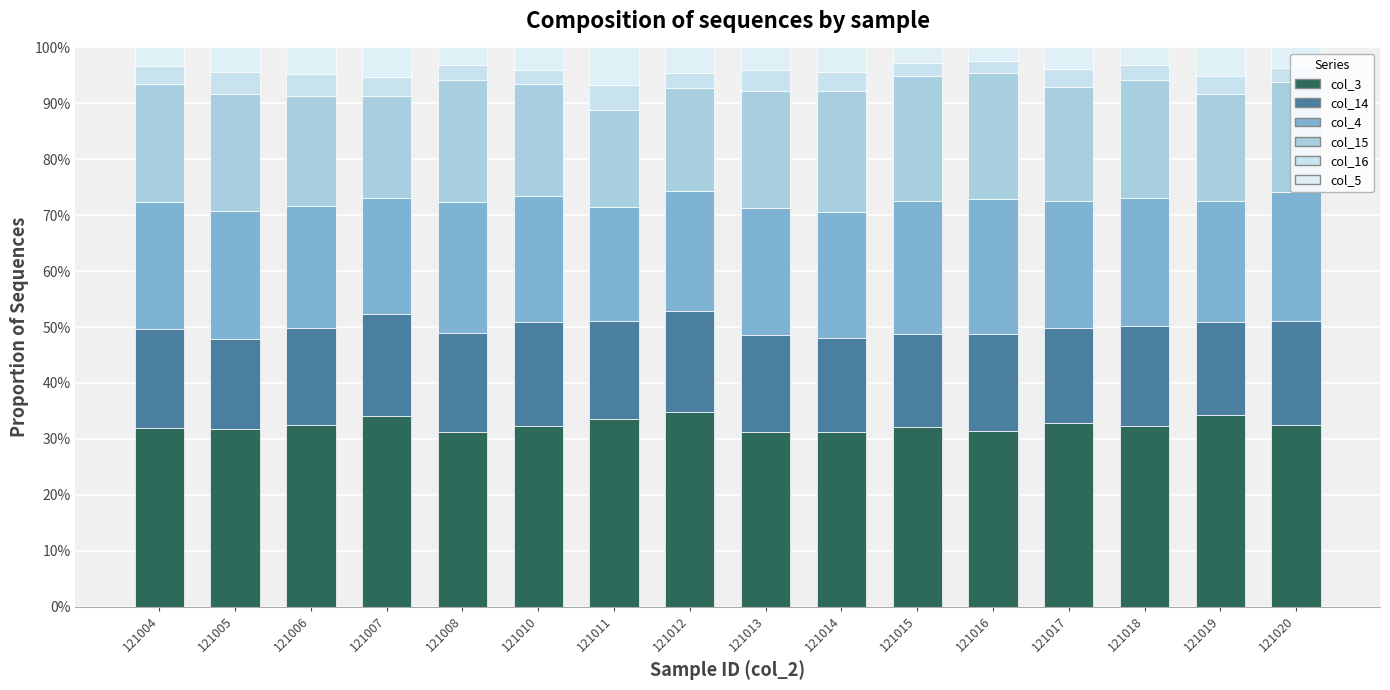

What is the difference between the second highest and second lowest values in the col_16 series?

1.6